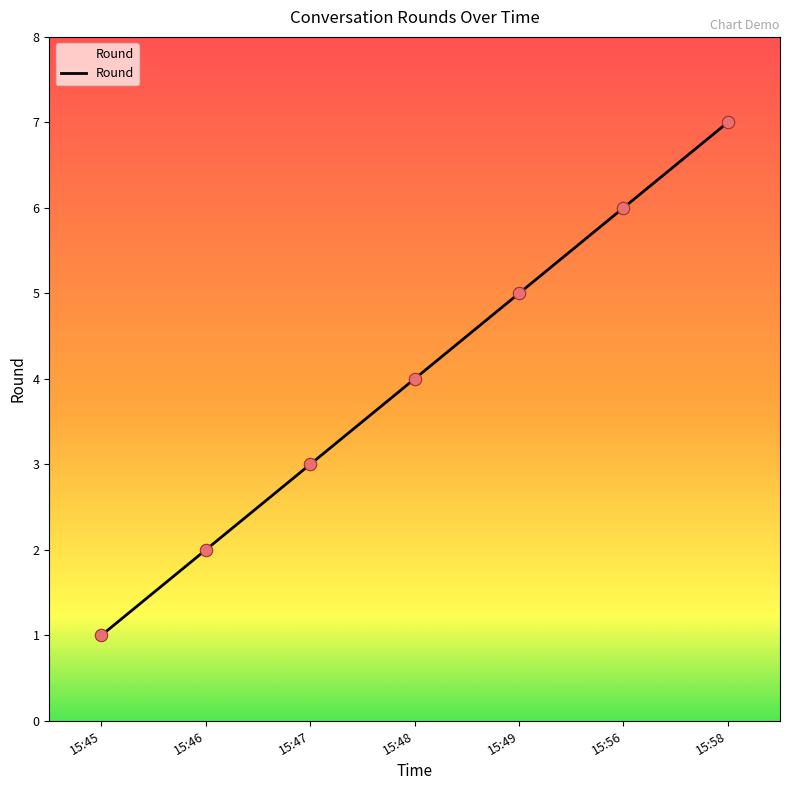

Between 15:48 and 15:46, which is larger?

15:48